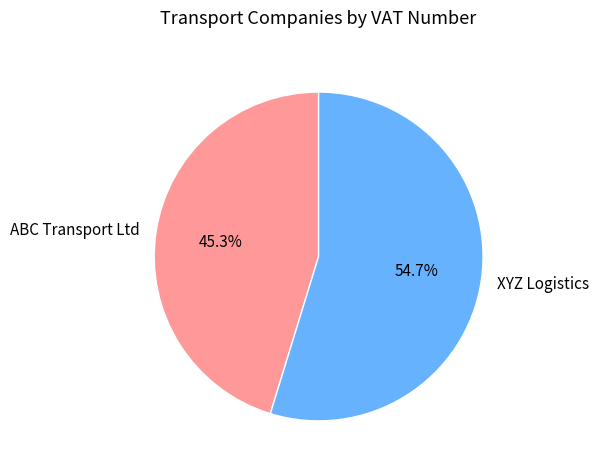

Is it true that ABC Transport Ltd is 54% of the pie?

False